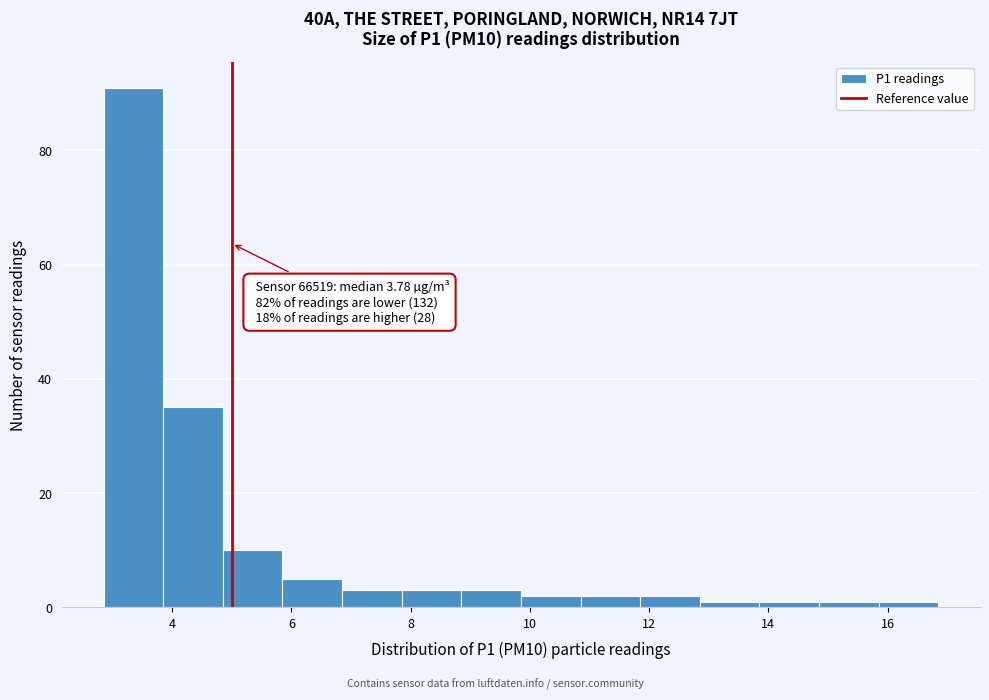

Which range on the x-axis has the tallest bar?

2.85 to 3.85